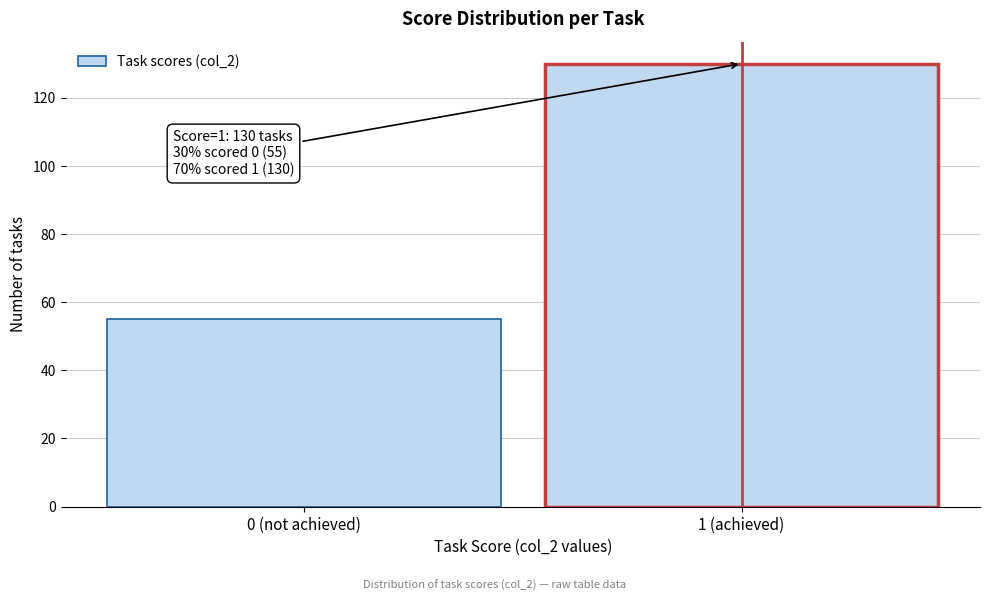

Reading right to left, extract all data points from this chart.

1 (achieved)=130	0 (not achieved)=55